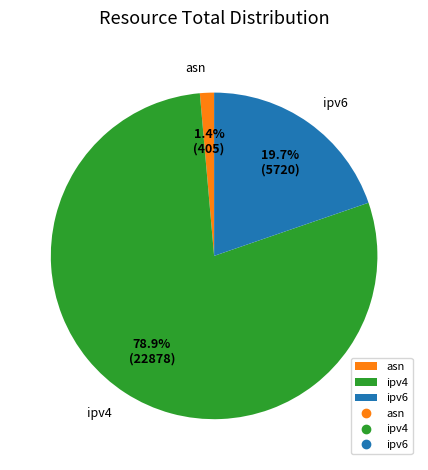

Between ipv4 and asn, which is larger?

ipv4